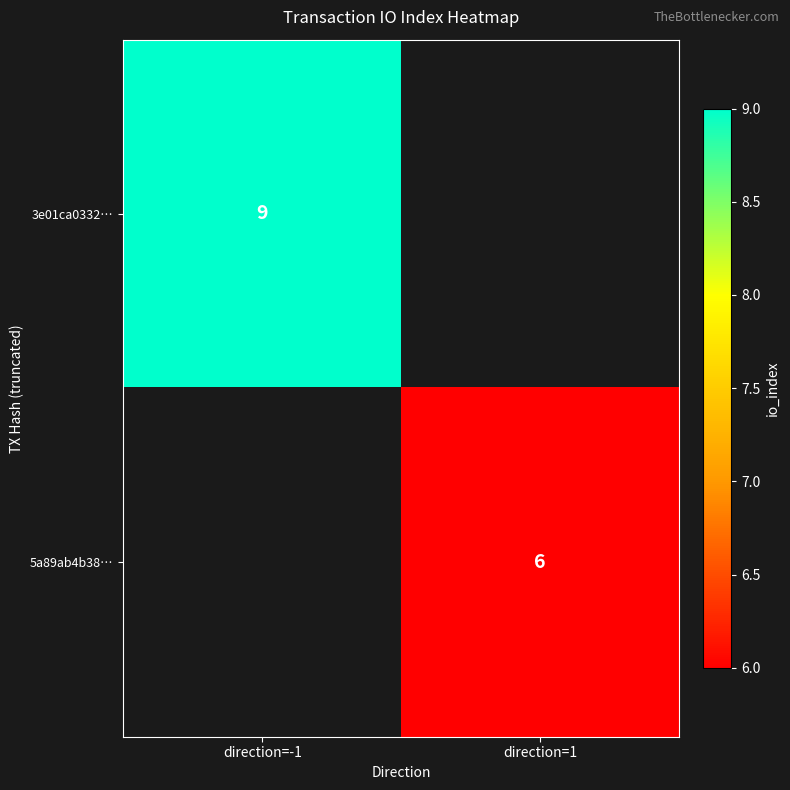

The value of 5a89ab4b38… at direction=1 is 6. True or false?

True